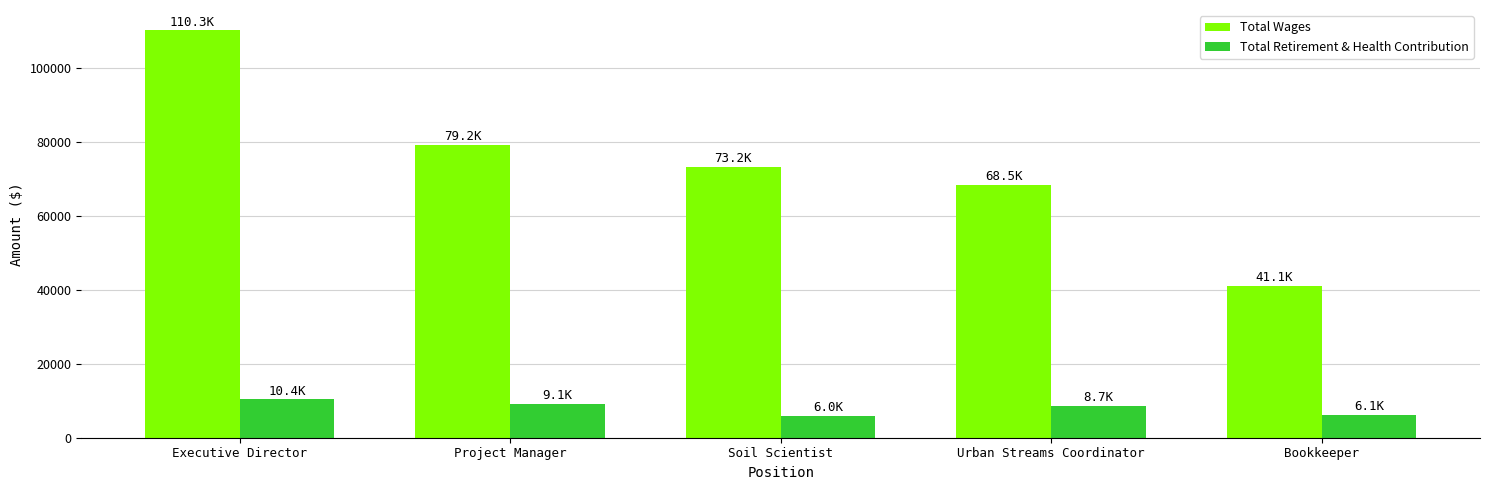

True or false: Total Wages has a value of 68432 at Executive Director.

False